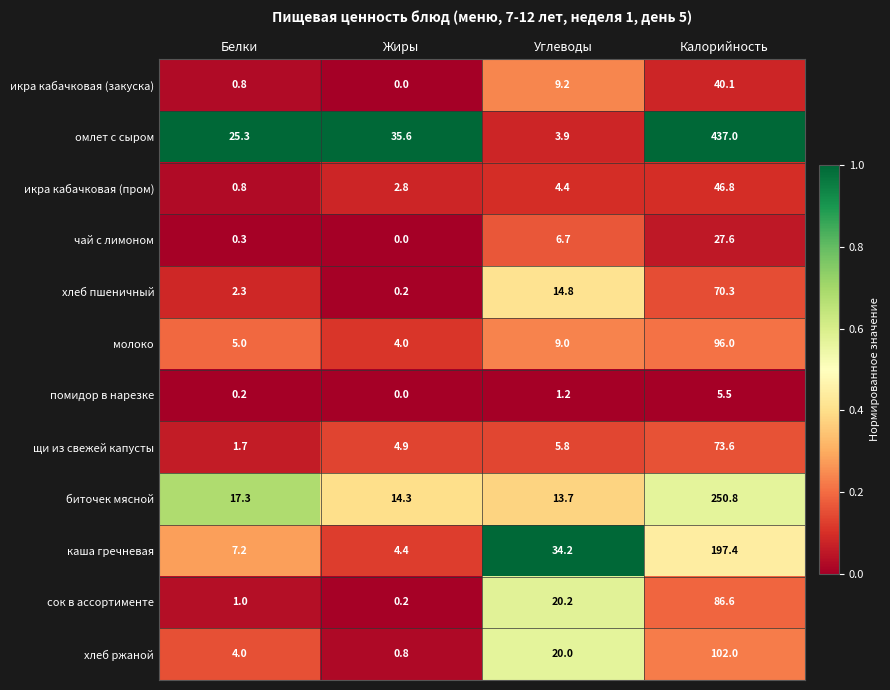

At which category is the sum across all series the highest?

Калорийность